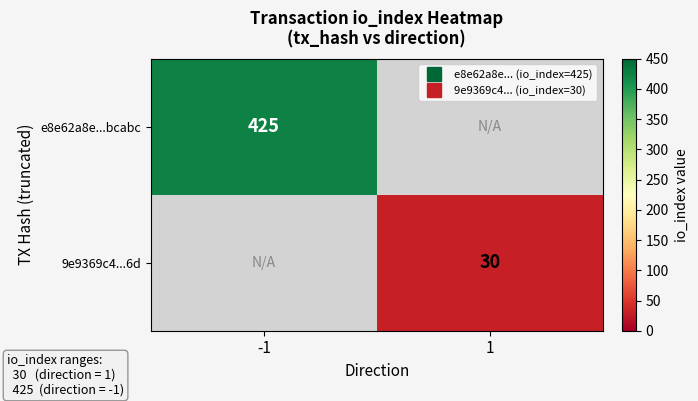

What is the sum of the 9e9369c4...6d values at -1 and 1?

30